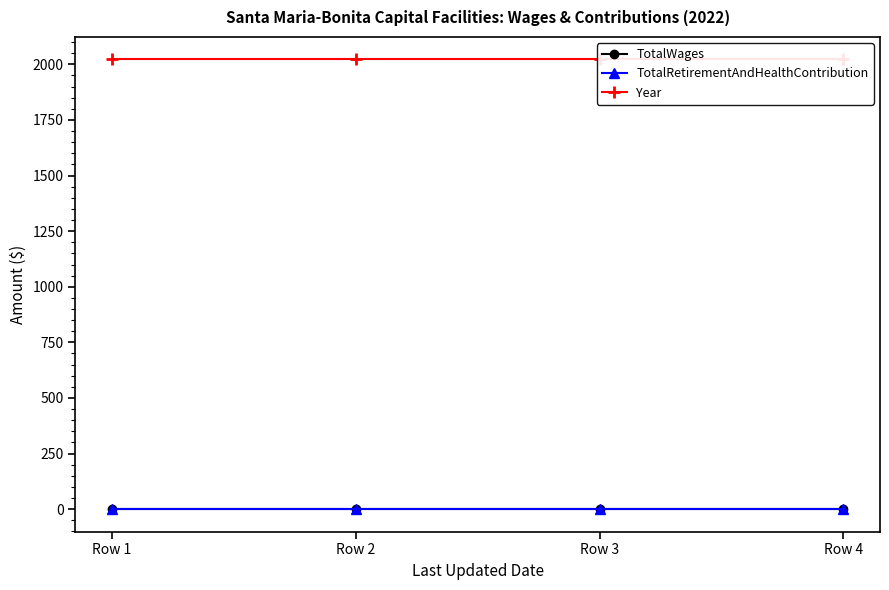

Which series has the largest total across all categories?

Year